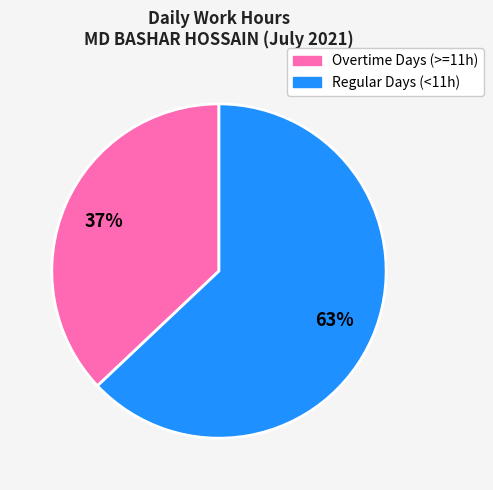

Is there any slice that represents more than half of the pie?

Yes